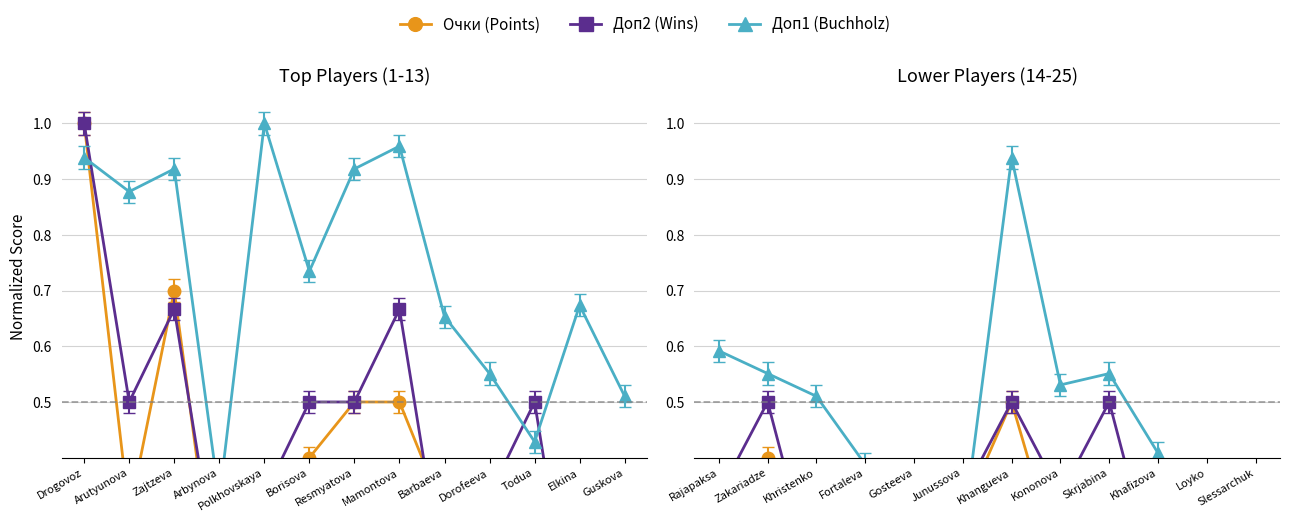

What is the value of the Доп1 (Buchholz) point at the 6th from the left?

0.3